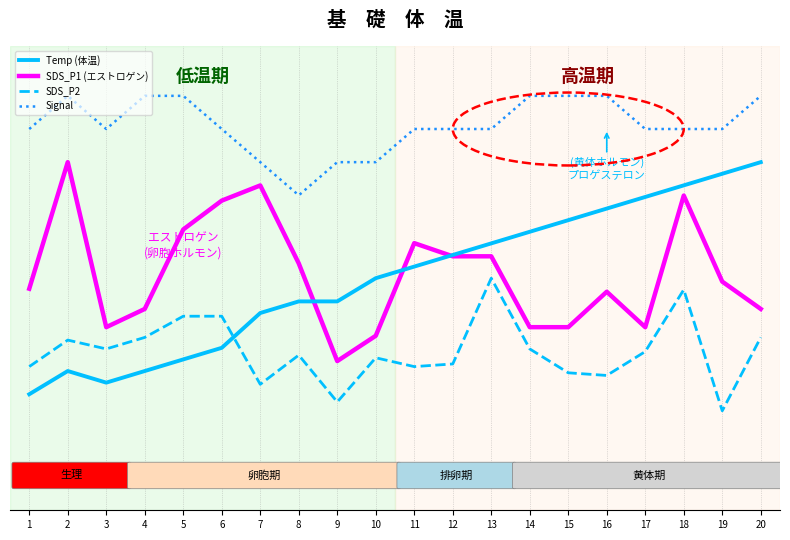

True or false: Temp (体温) and SDS_P1 (エストロゲン) intersect in this chart.

True